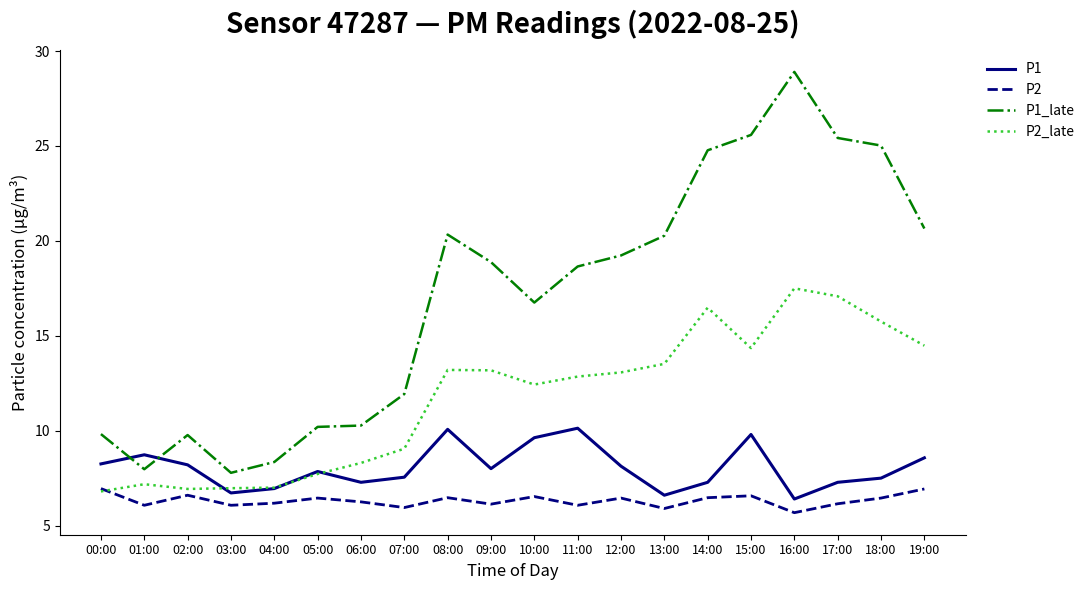

Is it true that P1_late equals 11.9 at 12:00?

False